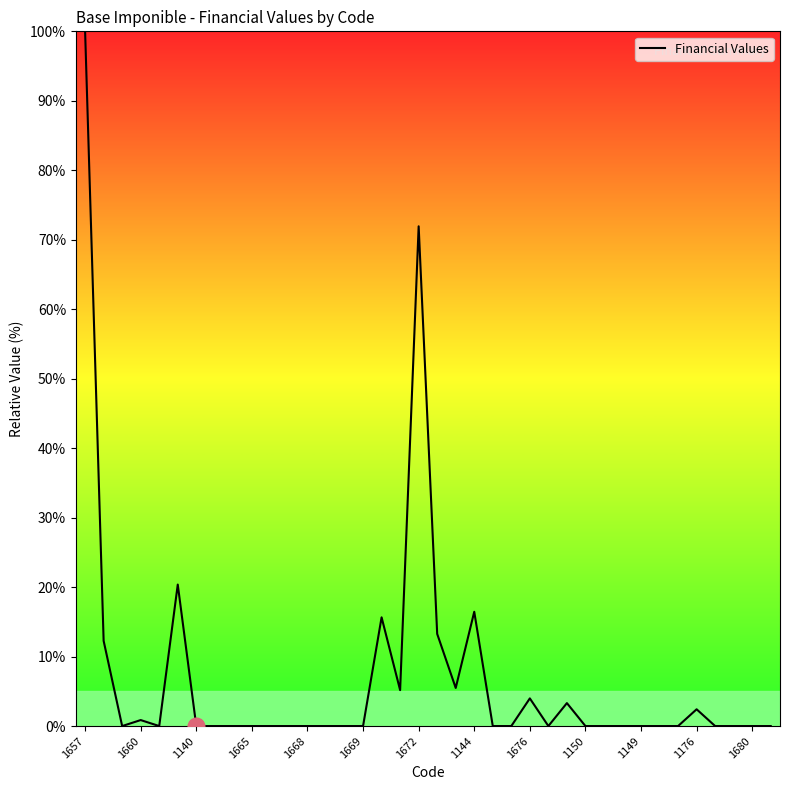

The Financial Values series shows 0.0 at 1150. True or false?

True